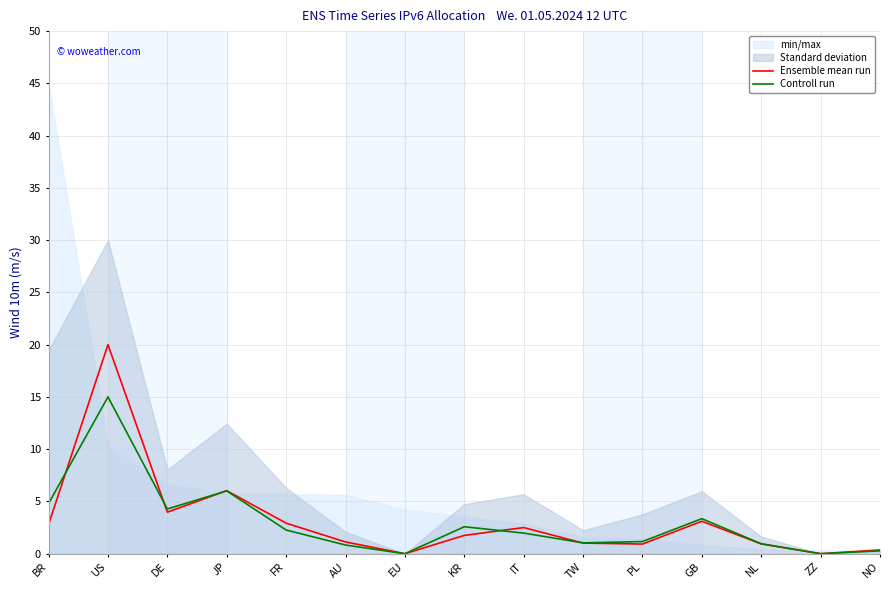

What is the difference between the maximum and minimum values in the Ensemble mean run series?

20.0